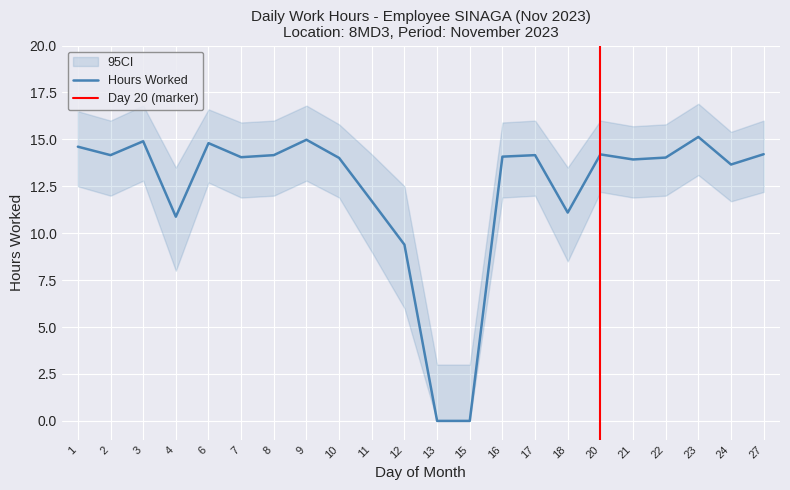

How many interior local valleys does the CI_lower series have?

6